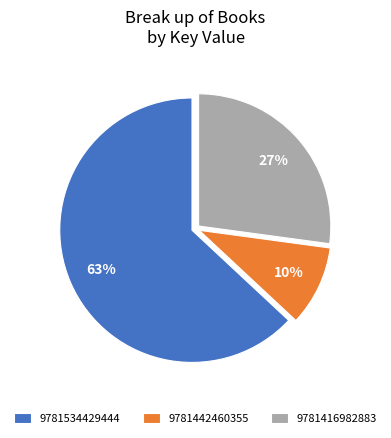

What is the majority slice?

9781534429444